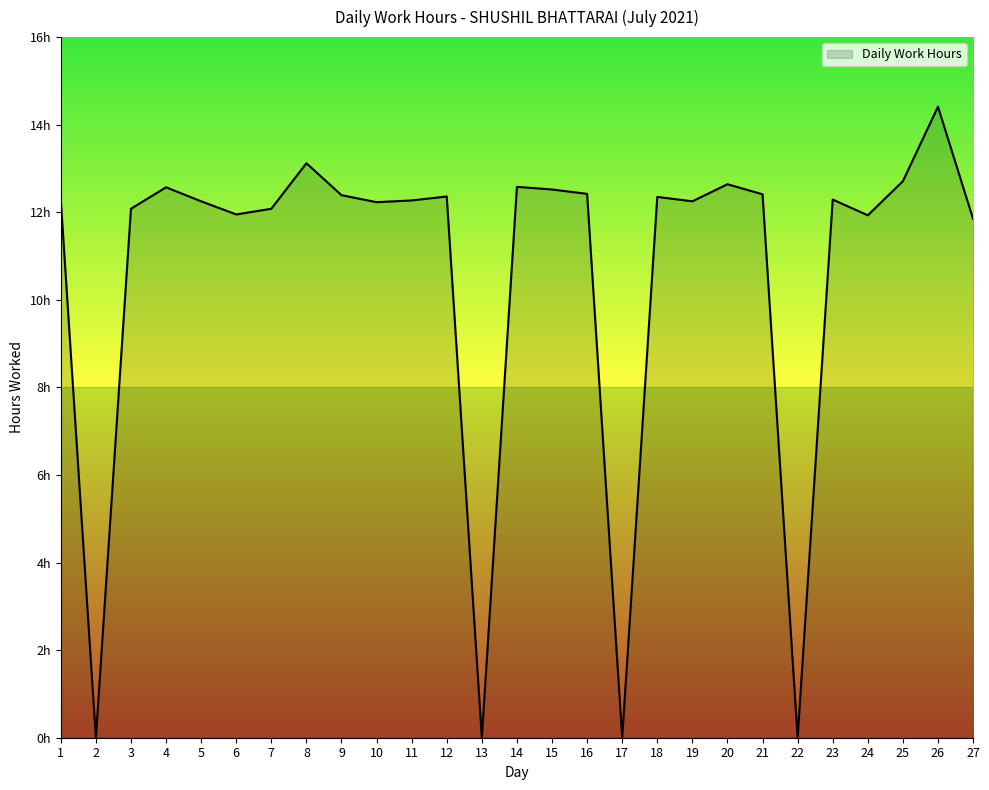

Reading left to right, extract all data points from this chart.

1=12.3	2=0.0	3=12.1	4=12.6	5=12.2	6=11.9	7=12.1	8=13.1	9=12.4	10=12.2	11=12.3	12=12.4	13=0.0	14=12.6	15=12.5	16=12.4	17=0.0	18=12.3	19=12.2	20=12.6	21=12.4	22=0.0	23=12.3	24=11.9	25=12.7	26=14.4	27=11.8